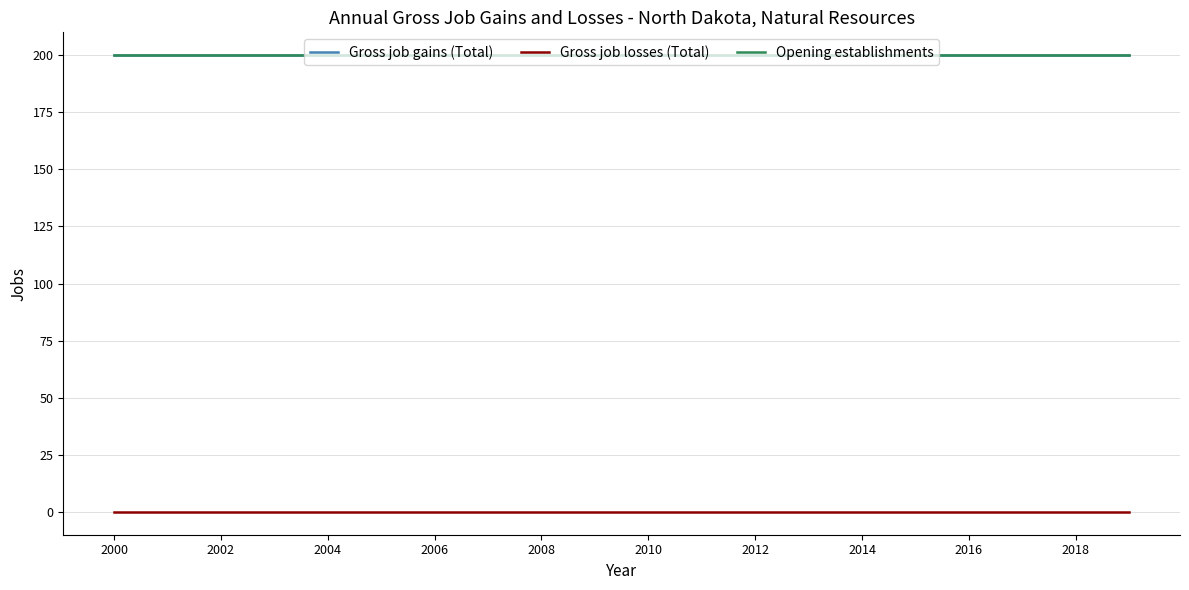

True or false: Gross job gains (Total) has more than 2 interior local peaks.

False